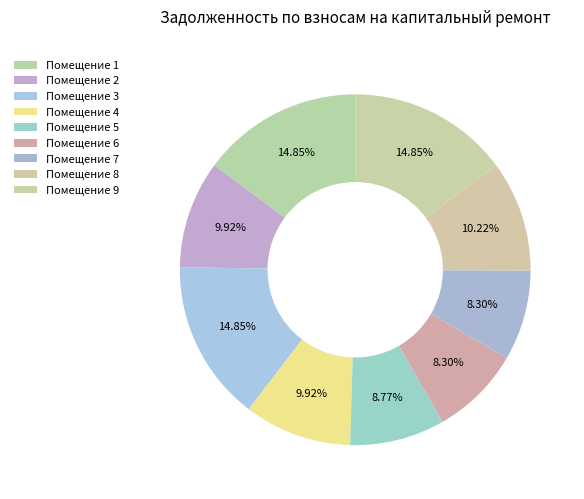

To the nearest percent, what is the difference between the largest and smallest slice percentages?

7%